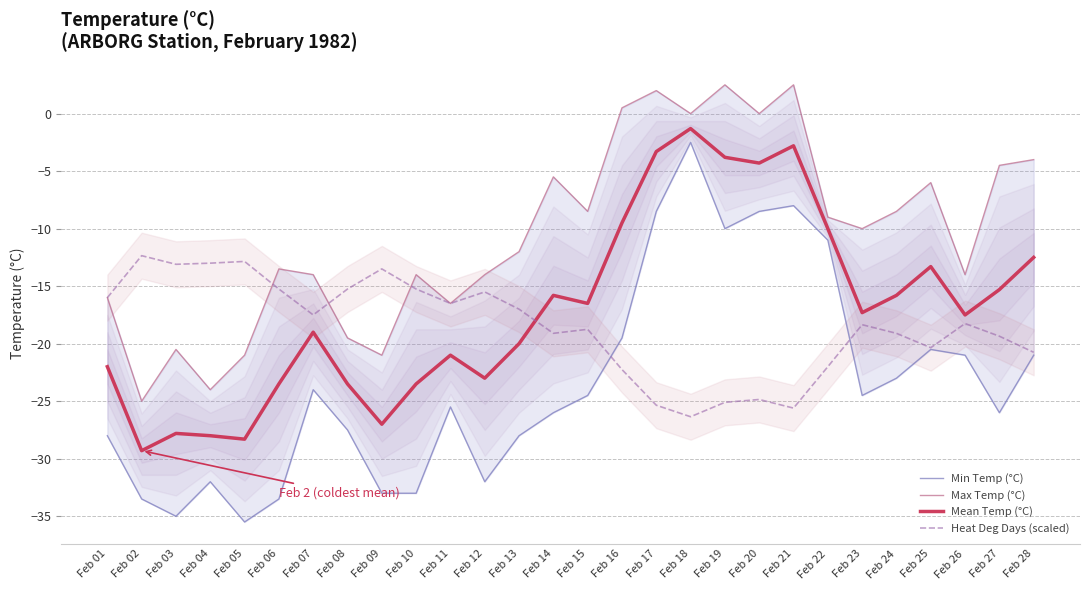

True or false: Heat Deg Days (scaled) has more than 1 interior local peaks.

True